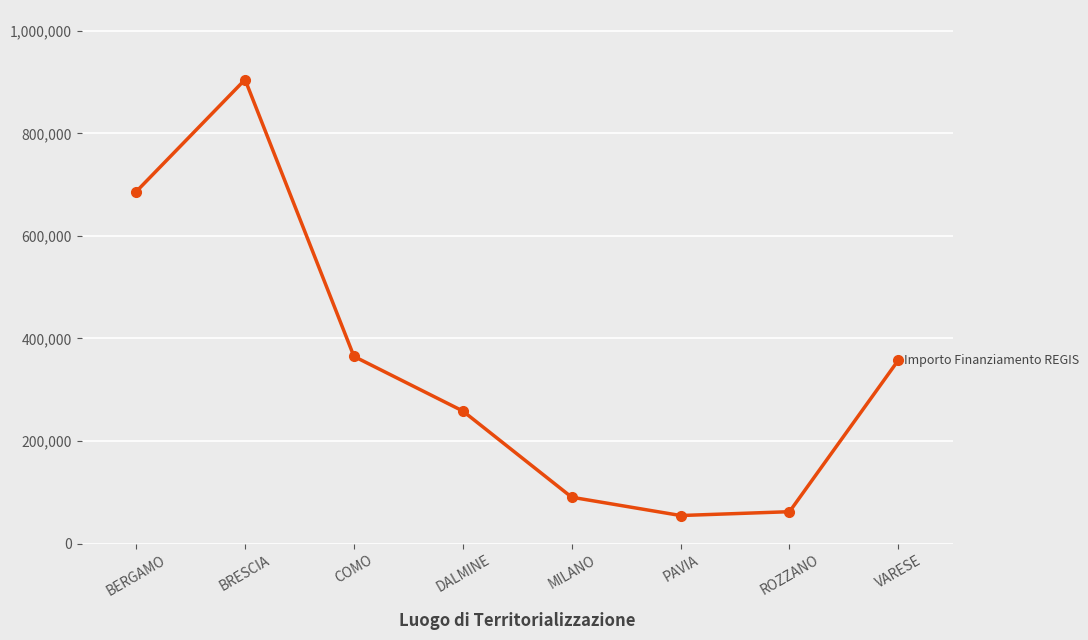

Which has a higher value, MILANO or COMO?

COMO